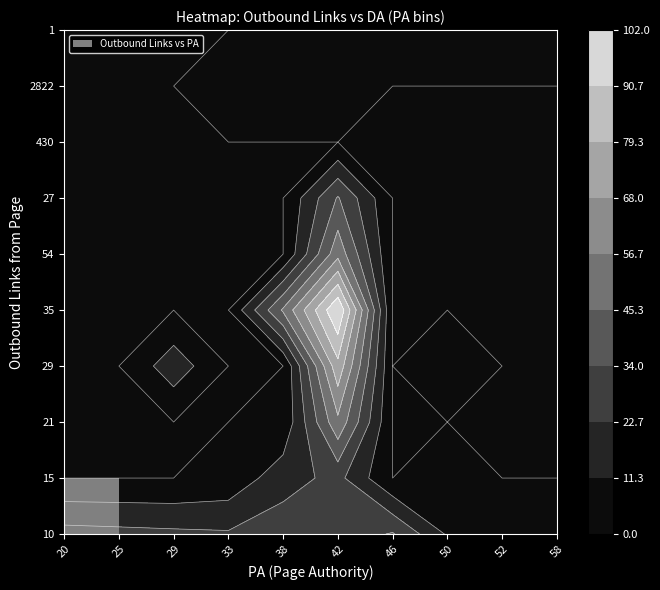

True or false: 2822 has a value of 1 at 46.

False